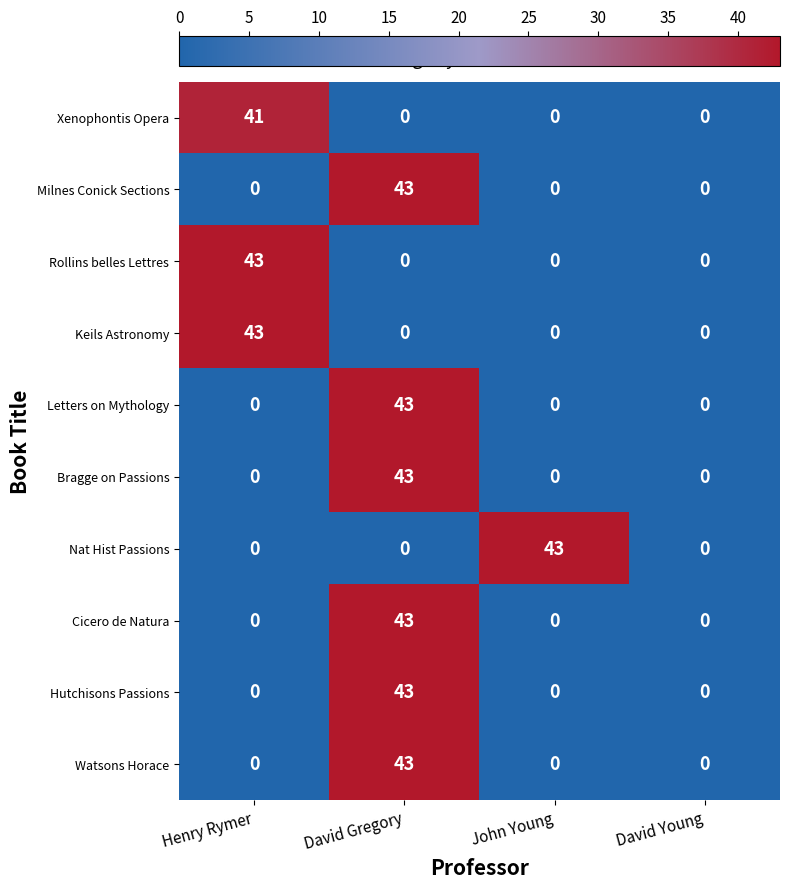

Which category has the highest value in the Keils Astronomy series?

Henry Rymer